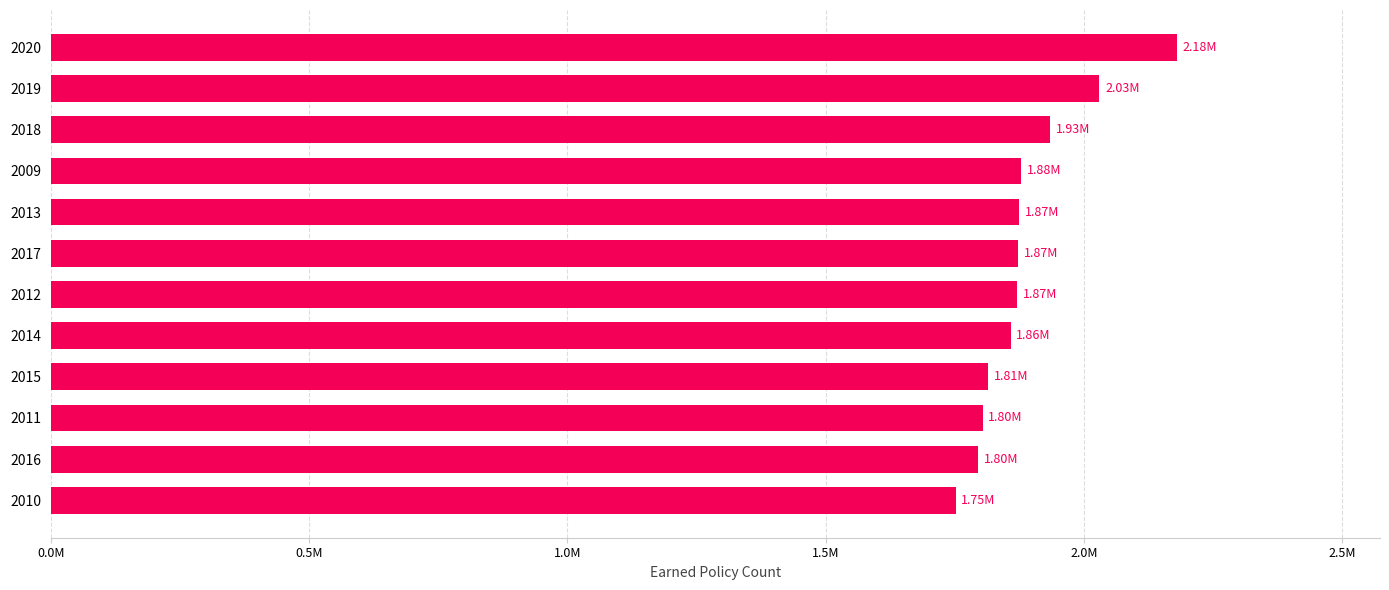

Does the chart contain any negative values?

No